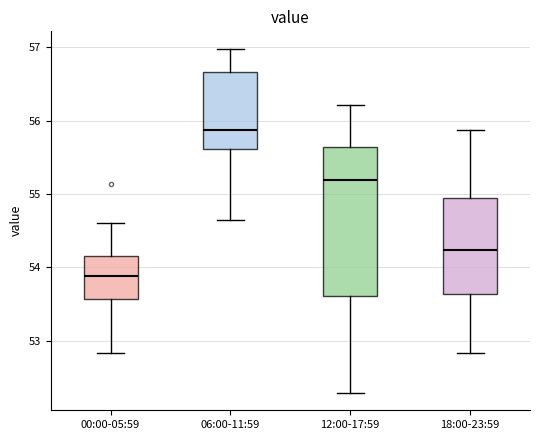

Reading left to right, transcribe this box plot: for each box, give where its median line is, the range the box spans, and where its two whiskers end, as read against the y-axis. The values are not printed on the chart, so give them approximately, as read against the axis.

00:00-05:59: median 53.9, box 53.6 to 54.2, whiskers 52.8 to 54.6
06:00-11:59: median 55.9, box 55.6 to 56.7, whiskers 54.7 to 57.0
12:00-17:59: median 55.2, box 53.6 to 55.6, whiskers 52.3 to 56.2
18:00-23:59: median 54.2, box 53.6 to 55.0, whiskers 52.8 to 55.9